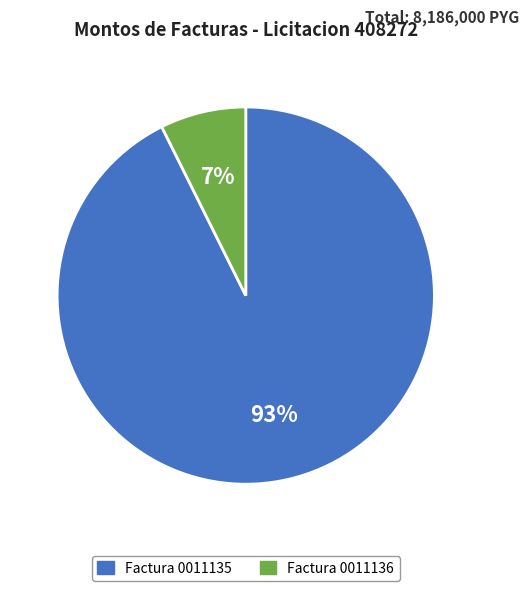

Do Factura 0011135 and Factura 0011136 together represent more than half of the pie?

Yes